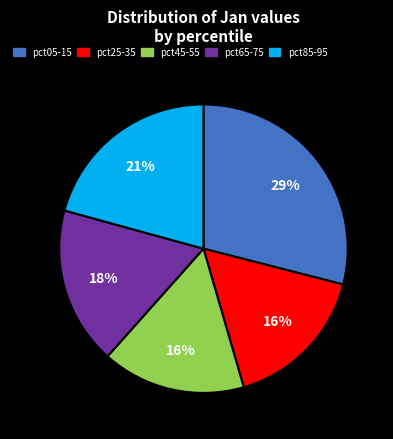

Does any single category account for the majority?

No